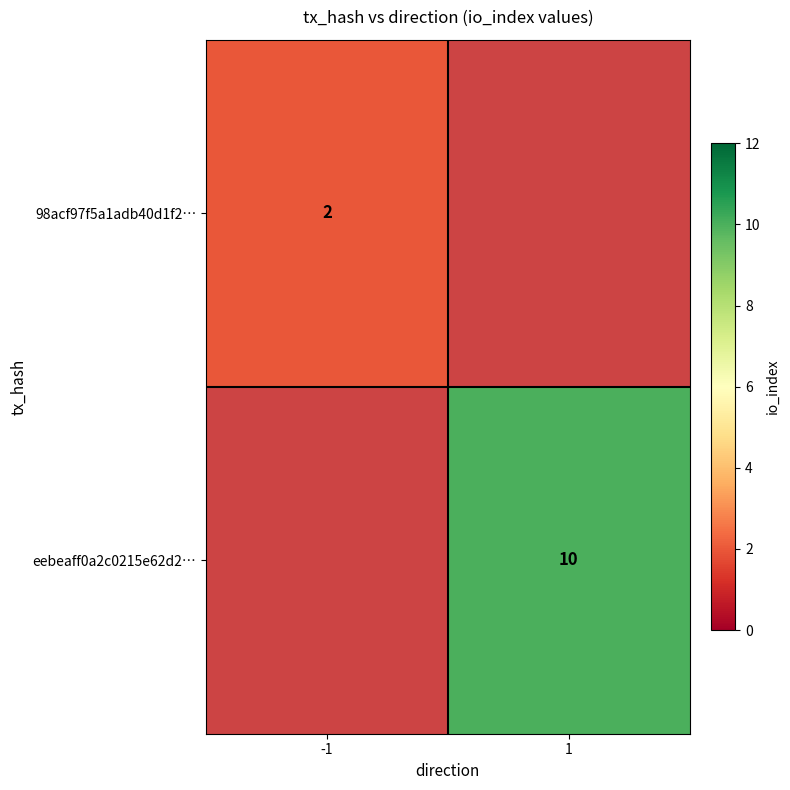

Is the value of 98acf97f5a1adb40d1f2… at -1 greater than the value of eebeaff0a2c0215e62d2… at 1?

No